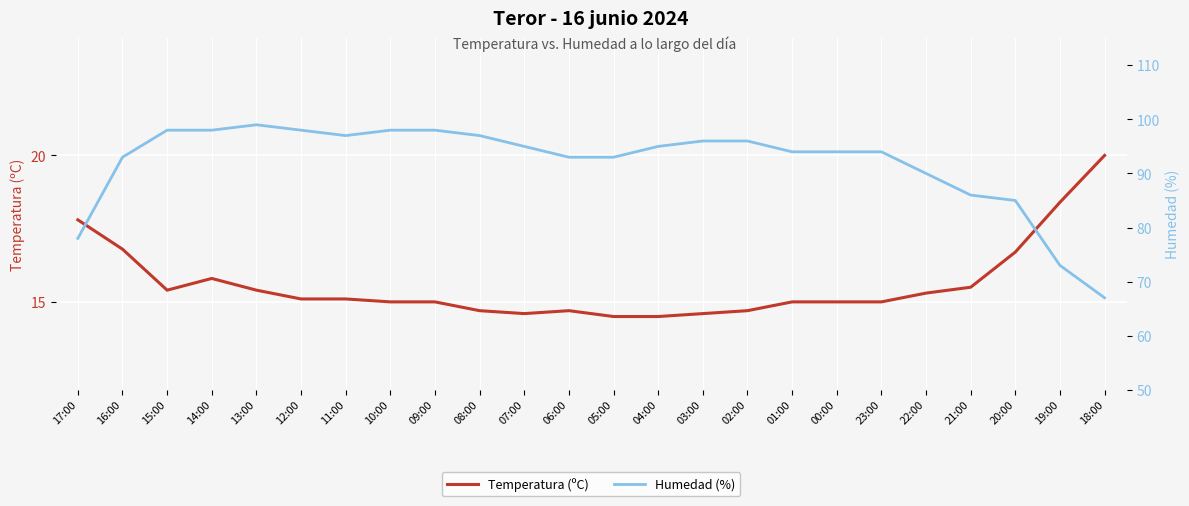

At which label does Humedad (%) reach its peak?

13:00